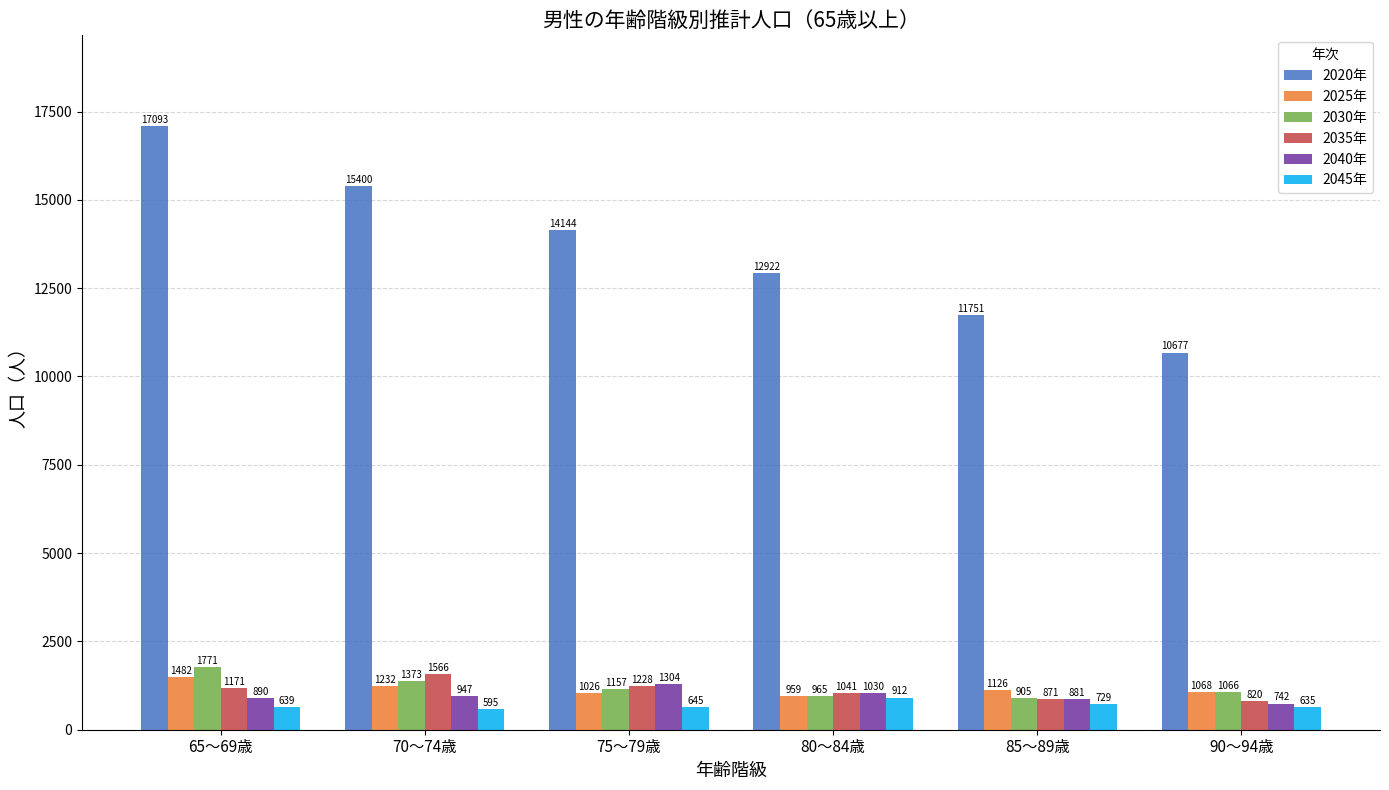

What value does the 2045年 series have at 65～69歳?

639